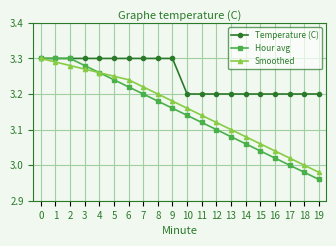

How many data points does each series have?

20